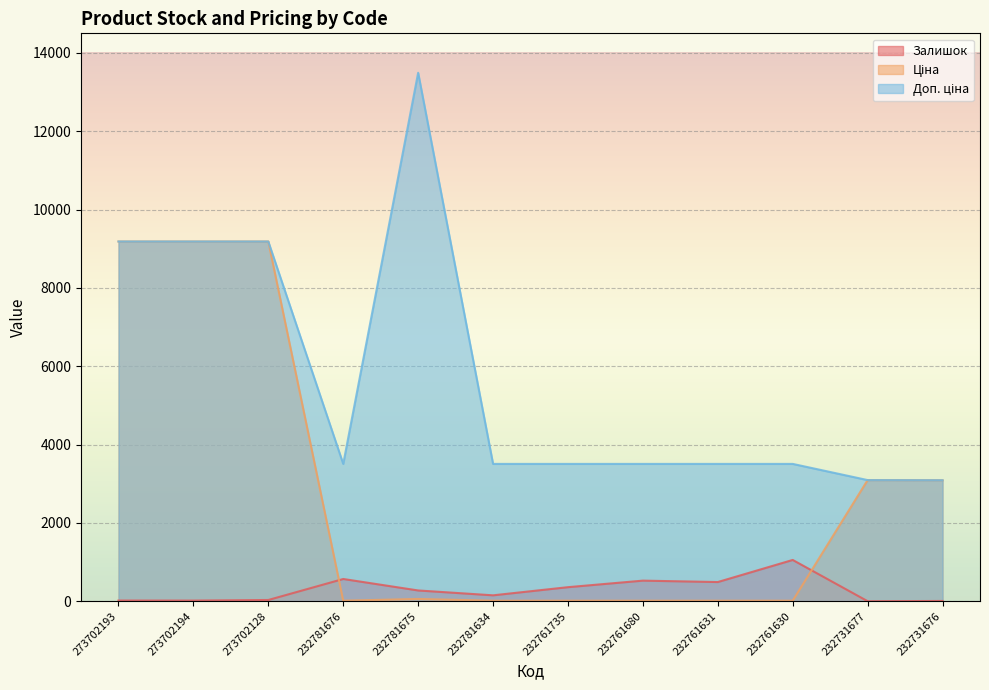

True or false: Ціна has a value of 10.6 at 232781634.

False